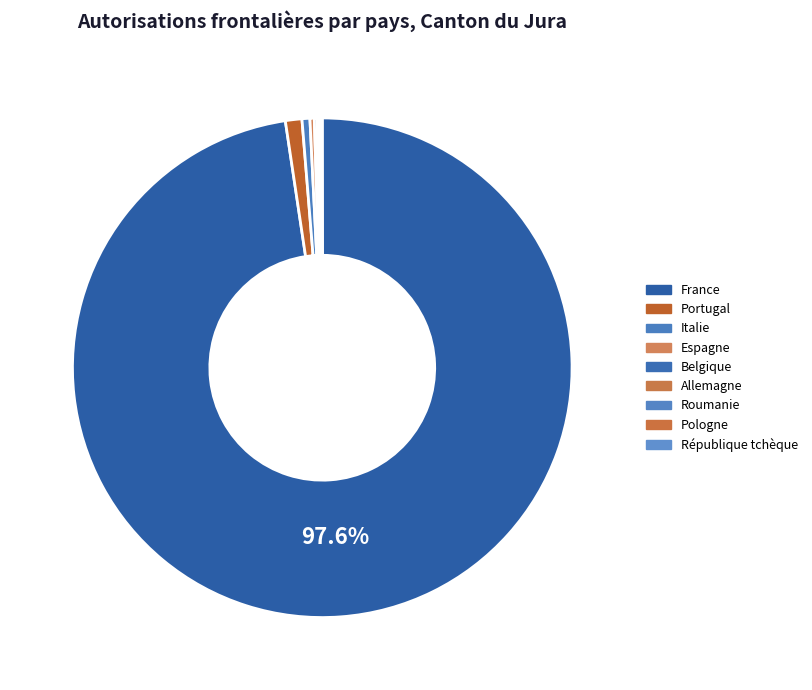

What percentage do République tchèque and Allemagne together represent?

0.2%